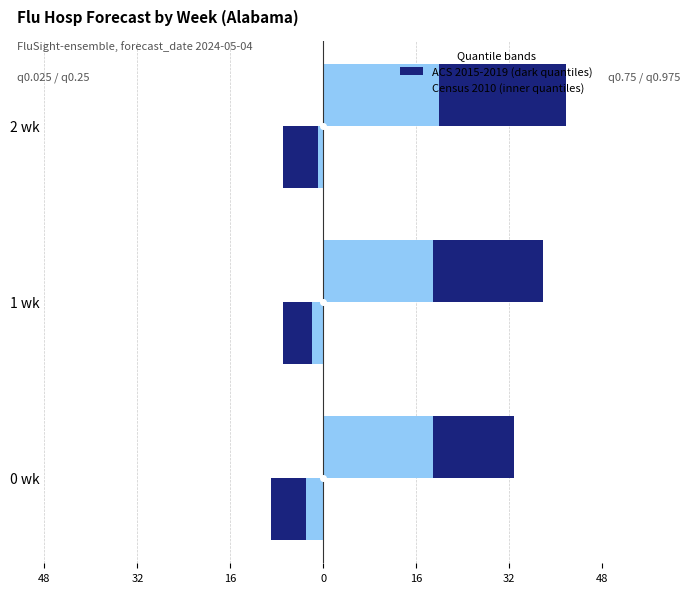

What is the minimum value shown in the chart?

-9